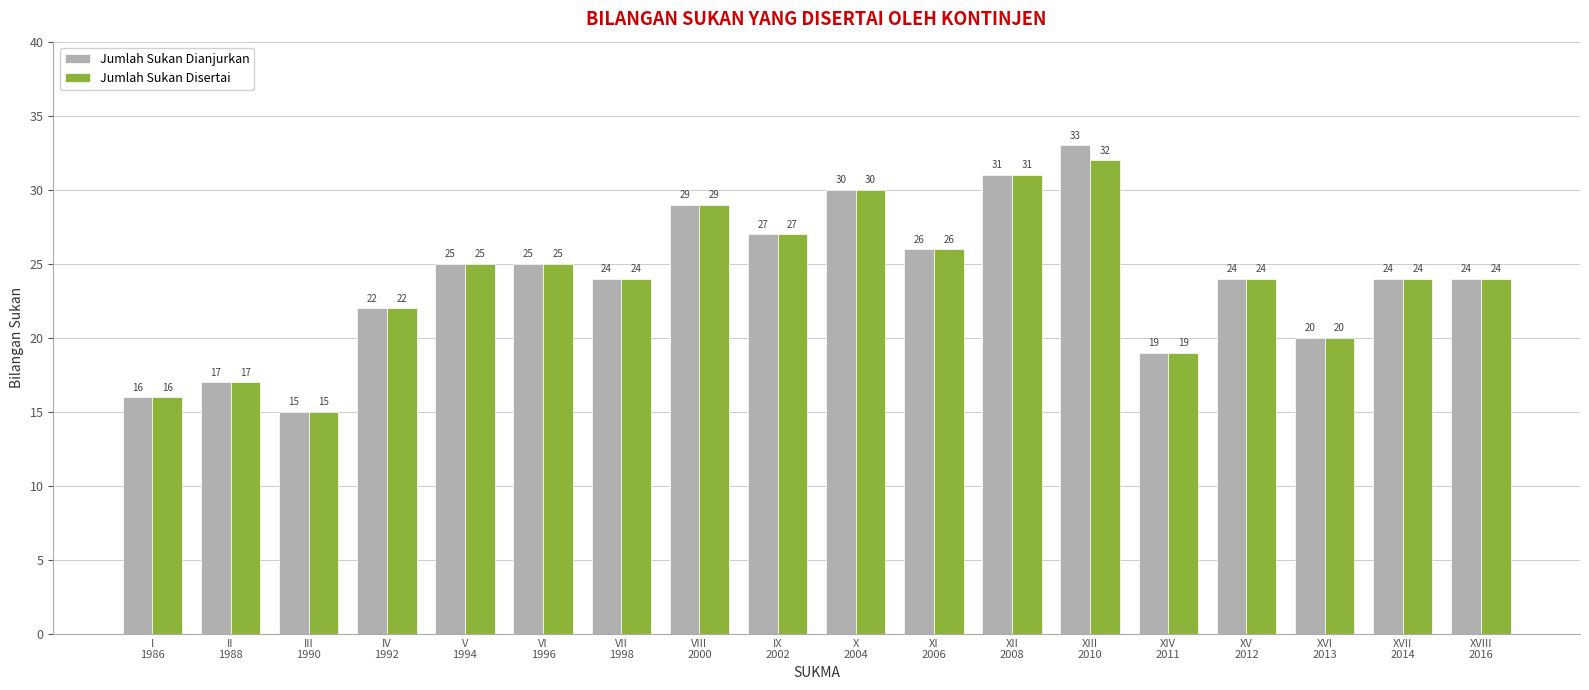

How many values in the Jumlah Sukan Disertai series are below 24?

6